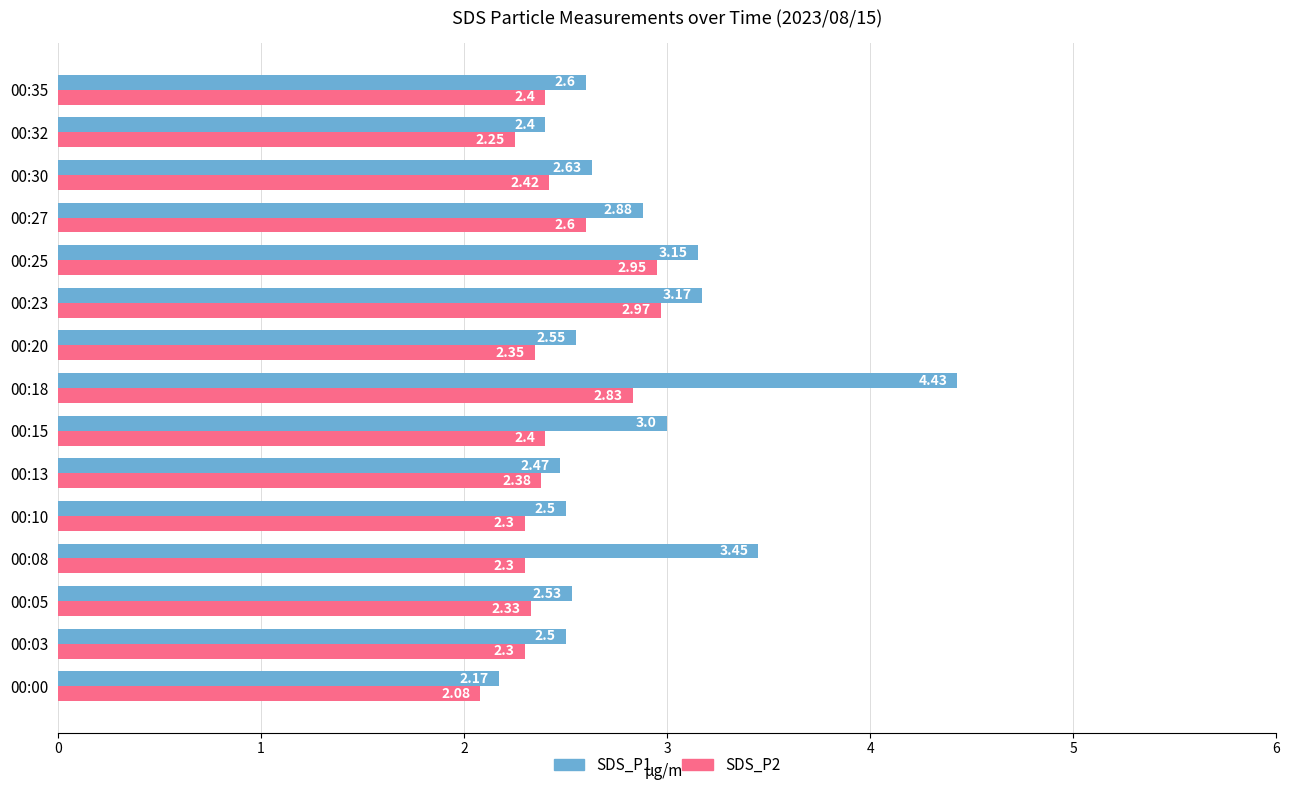

At how many categories does at least one series exceed 2?

15